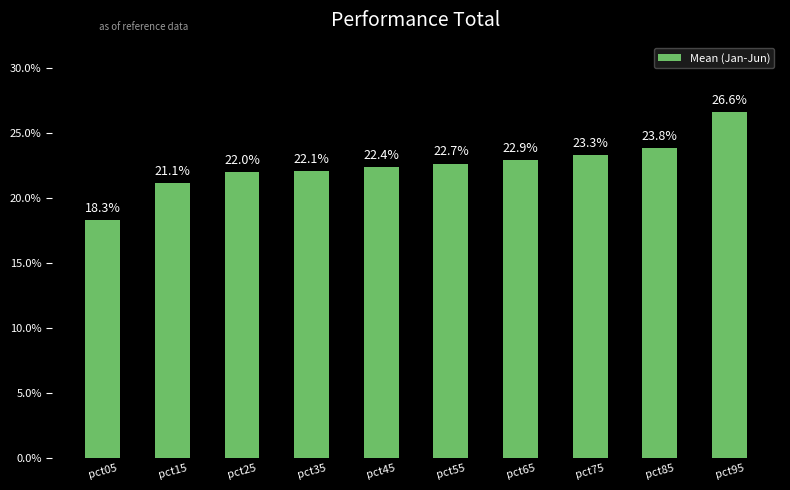

Which category has the lowest value across all series?

pct05